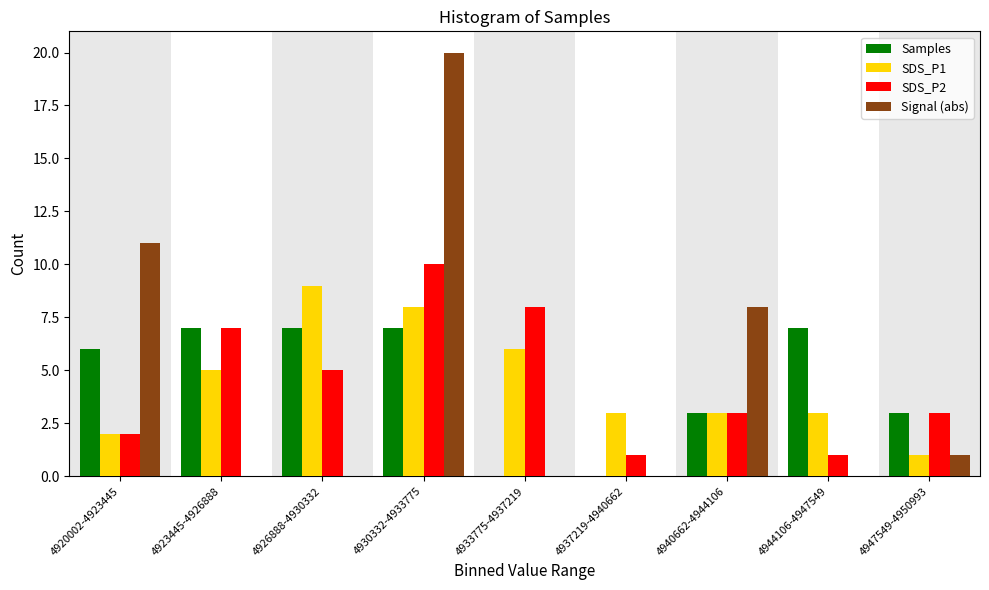

The Samples series shows 1 at 4920002-4923445. True or false?

False